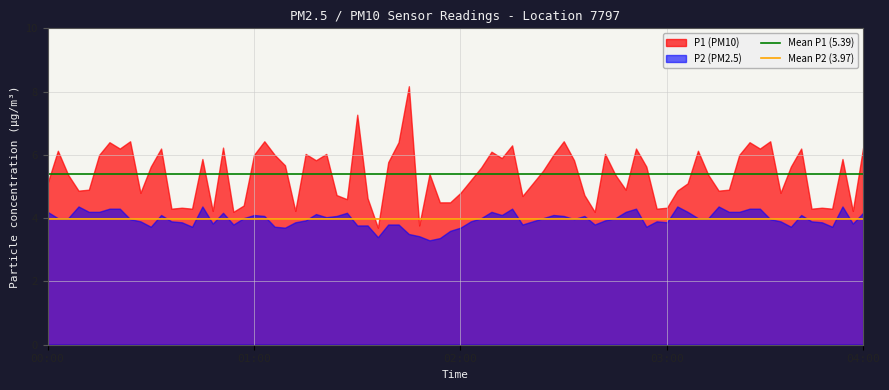

What is the value of the Mean P2 (3.97) point at the 2nd from the left?

4.0